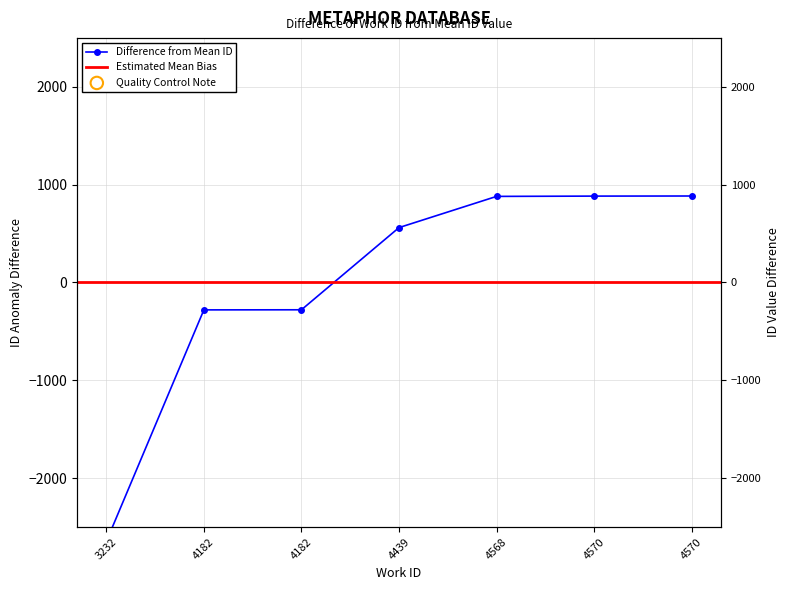

What is the ratio of the value at 4568 to the value at 4570?

1.0